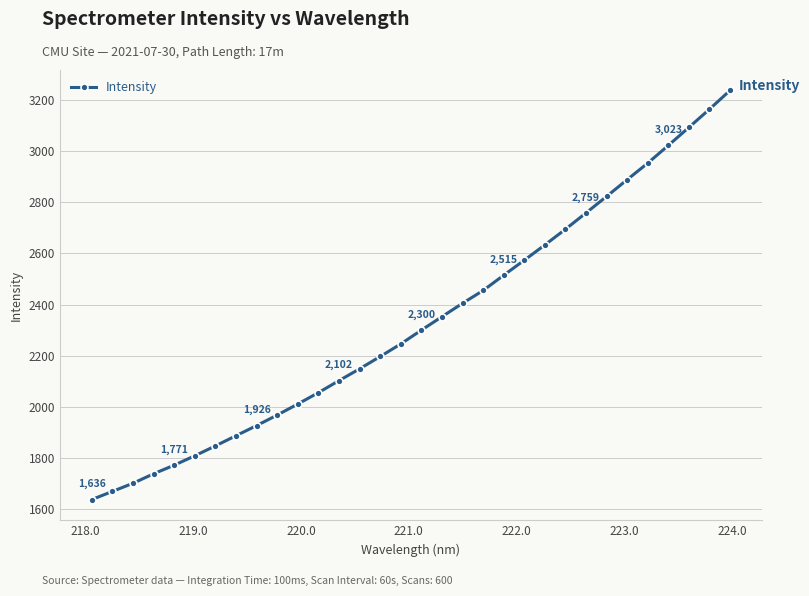

What is the value of the 4th point from the left?

1736.8